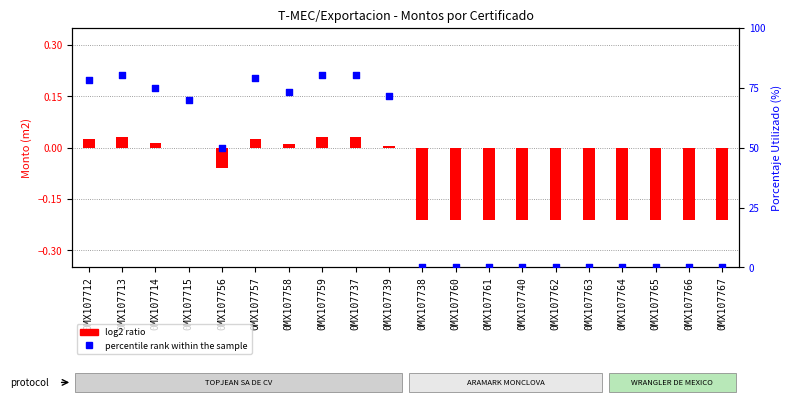

At which category is the sum across all series the highest?

0MX107759